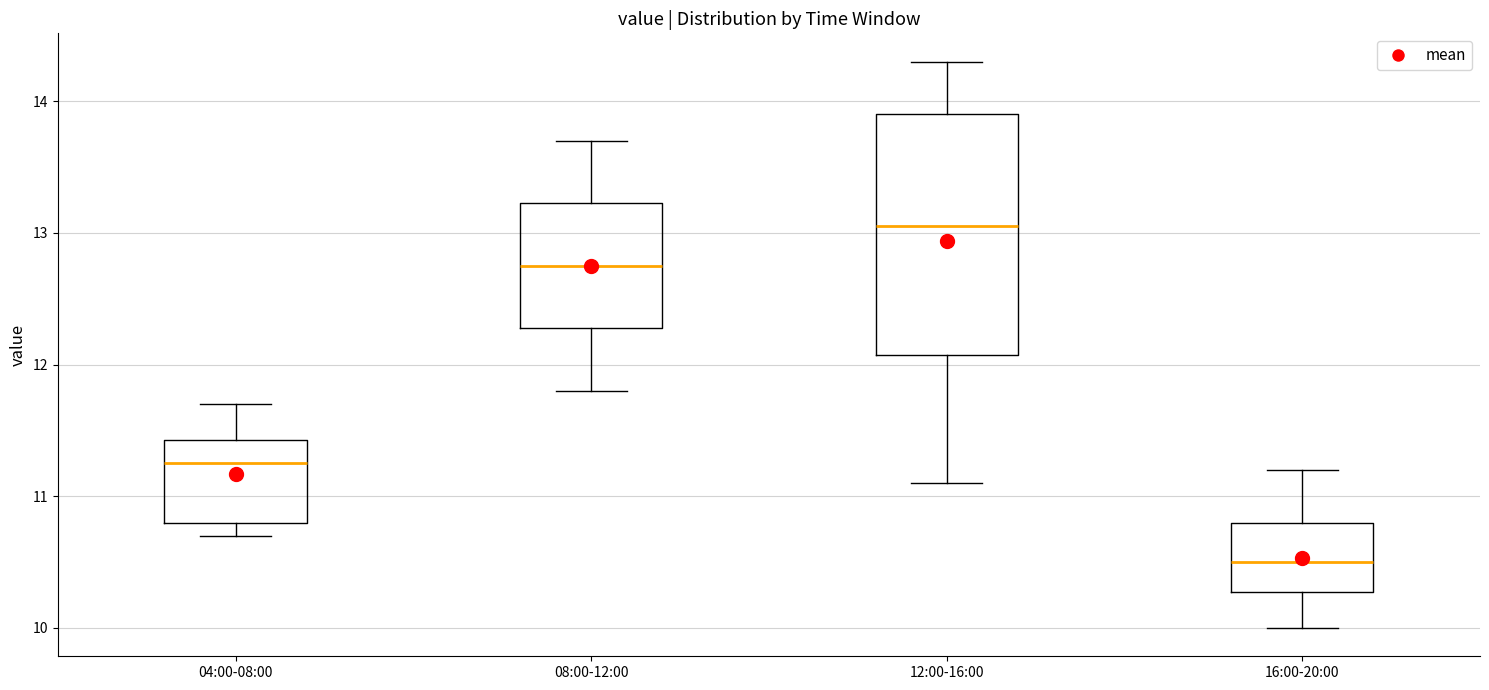

Where is the upper edge of the box for 12:00-16:00 on the y-axis? The values are not printed on the chart, so give them approximately, as read against the axis.

13.9